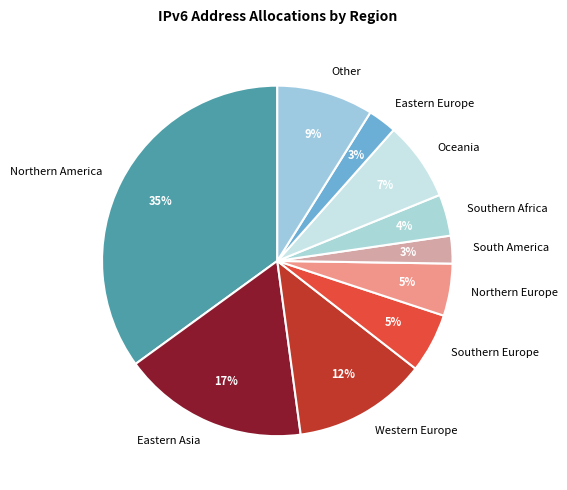

Approximately how many times larger is the value at Western Europe compared to Eastern Asia?

0.7